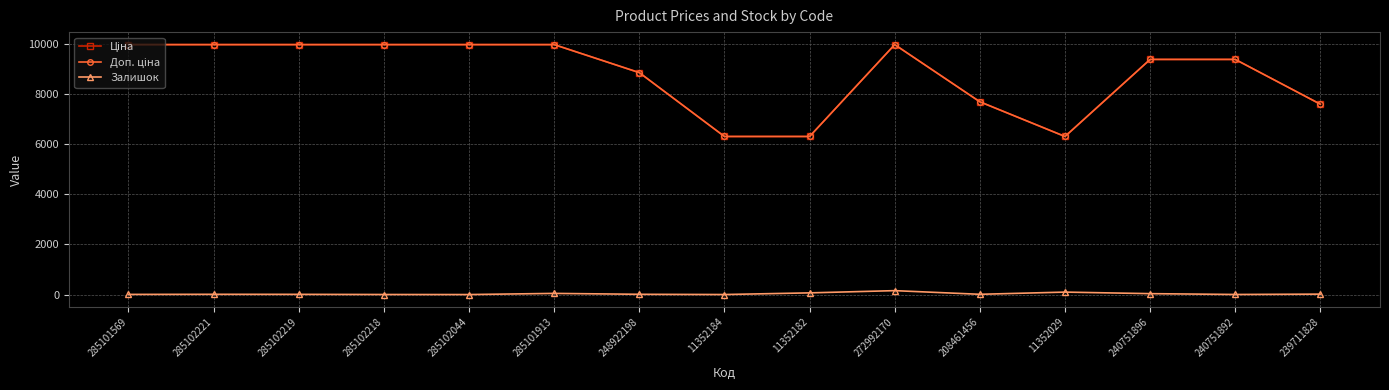

Reading left to right, what are all the values shown in this chart?

Ціна: 285101569=9975.0	285102221=9975.0	285102219=9975.0	285102218=9975.0	285102044=9975.0	285101913=9975.0	248922198=8856.7	11352184=6308.8	11352182=6308.8	272992170=9975.0	208461456=7693.1	11352029=6308.8	240751896=9384.0	240751892=9384.0	239711828=7596.5
Доп. ціна: 285101569=9975.0	285102221=9975.0	285102219=9975.0	285102218=9975.0	285102044=9975.0	285101913=9975.0	248922198=8856.7	11352184=6308.8	11352182=6308.8	272992170=9975.0	208461456=7693.1	11352029=6308.8	240751896=9384.0	240751892=9384.0	239711828=7596.5
Залишок: 285101569=7.0	285102221=11.0	285102219=9.0	285102218=3.0	285102044=1.0	285101913=47.0	248922198=11.0	11352184=2.0	11352182=68.0	272992170=157.0	208461456=11.0	11352029=99.0	240751896=37.0	240751892=4.0	239711828=18.0